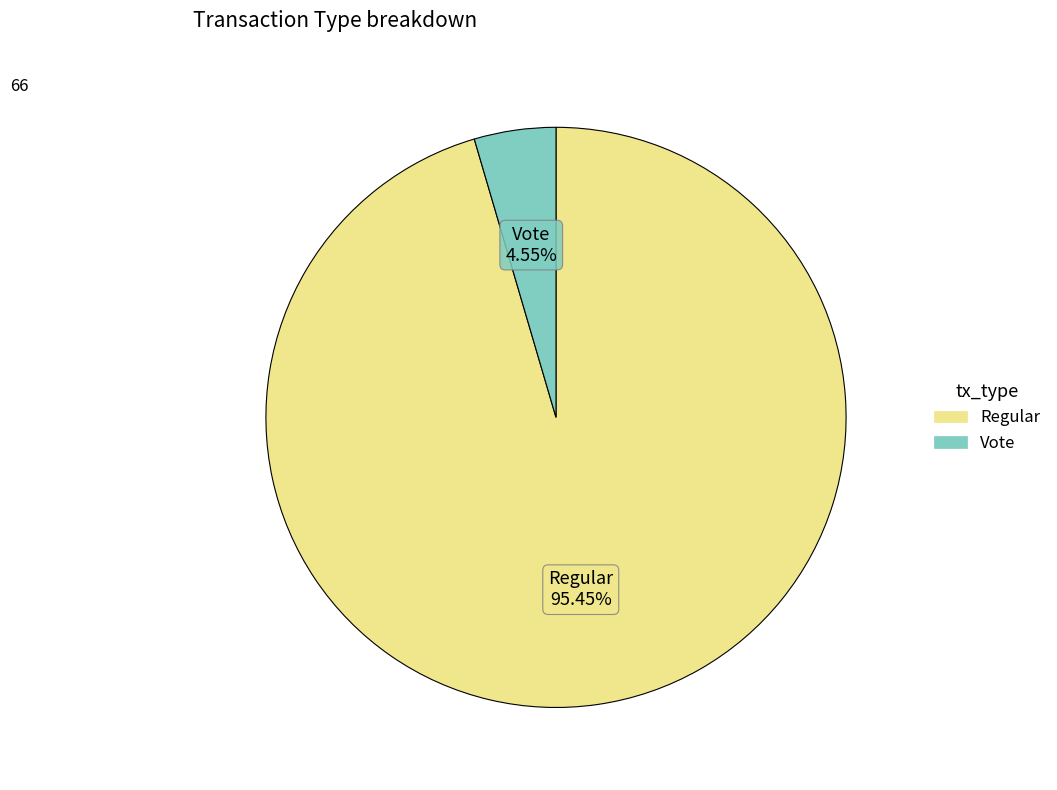

The Regular slice represents 86% of the pie. True or false?

False